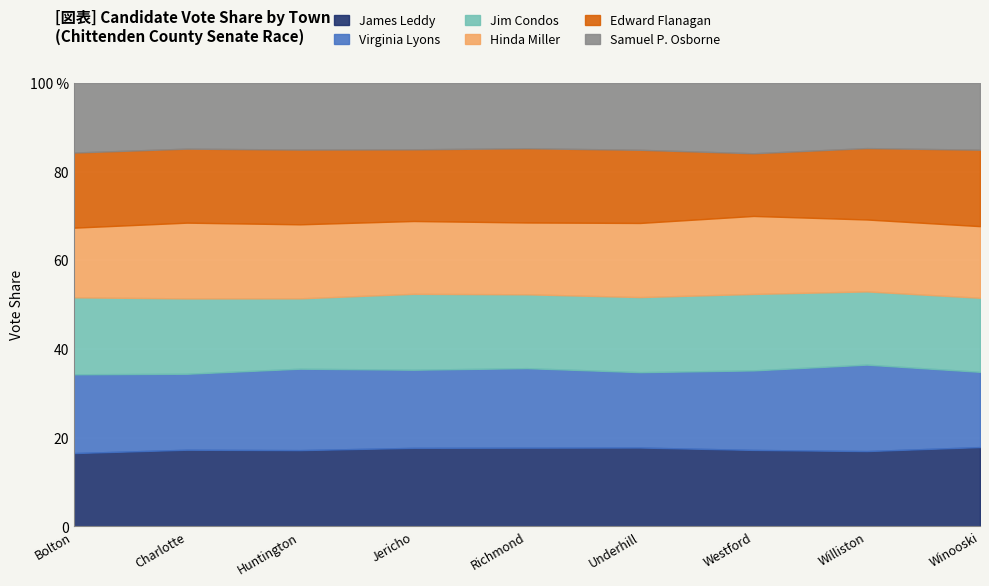

What are all the series names shown in the legend?

James Leddy, Virginia Lyons, Jim Condos, Hinda Miller, Edward Flanagan, Samuel P. Osborne